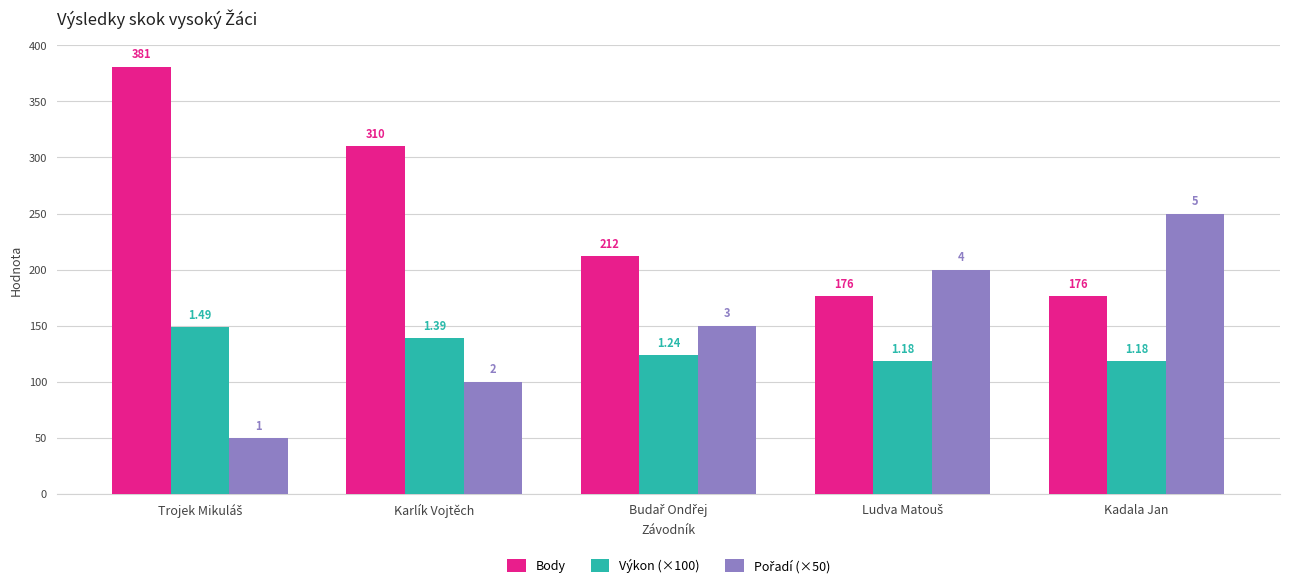

The value of Pořadí (×50) at Trojek Mikuláš is 50. True or false?

True